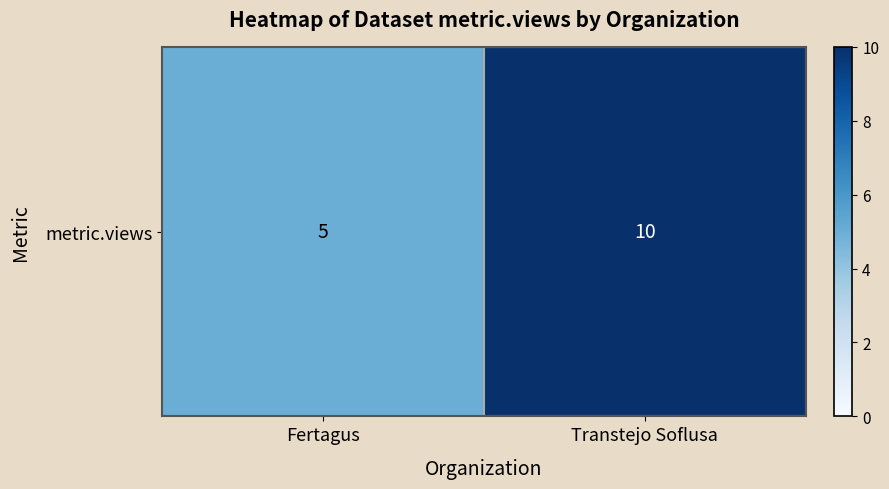

What is the change in value from Fertagus to Transtejo Soflusa?

+5